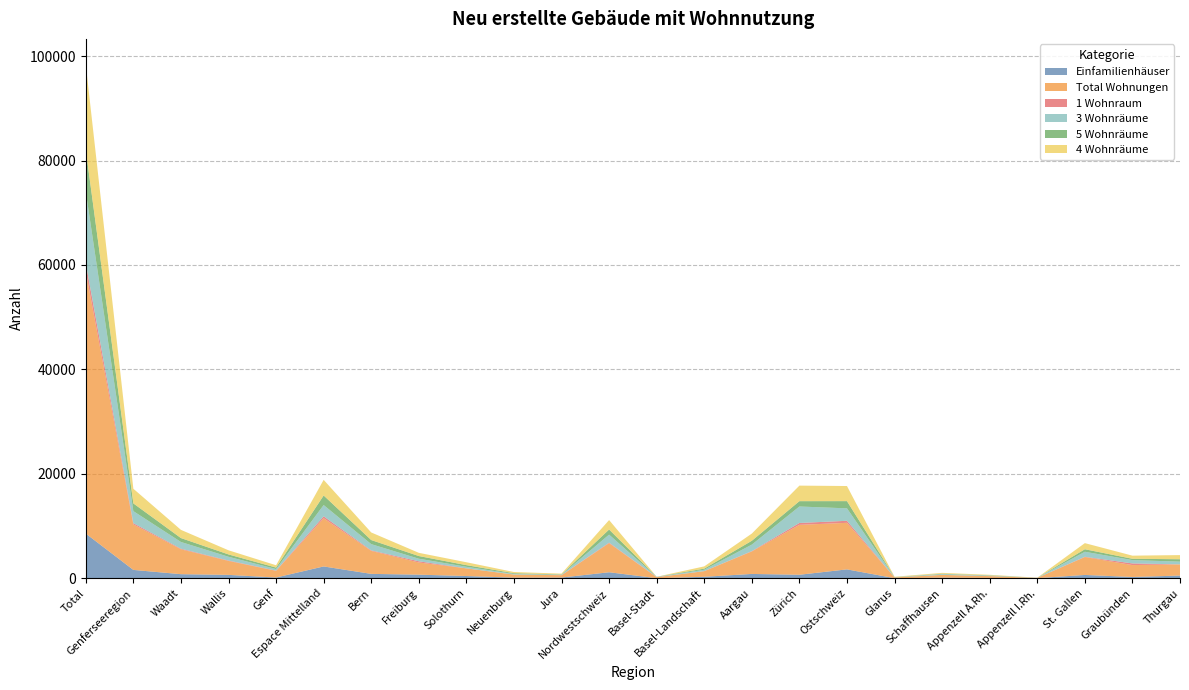

Reading left to right, extract all data points from this chart.

Einfamilienhäuser: 8567	1613	796	662	155	2276	853	702	442	128	151	1164	26	297	841	685	1715	32	137	77	33	649	257	530
Total Wohnungen: 50166	8711	4762	2668	1281	9229	4397	2334	1464	590	444	5565	181	1077	4307	9557	8913	142	519	348	56	3426	2280	2142
1 Wohnraum: 1588	241	116	78	47	368	102	228	7	7	24	103	27	11	65	362	389	0	3	8	0	55	318	5
3 Wohnräume: 13721	2304	1286	720	298	2161	1195	492	299	113	62	1535	33	260	1242	3149	2383	32	151	83	7	957	634	519
5 Wohnräume: 7983	1478	751	450	277	1829	783	514	312	144	76	980	29	214	737	1023	1382	32	77	65	13	481	255	459
4 Wohnräume: 16341	2808	1570	790	448	2993	1453	614	556	227	143	1812	4	431	1377	2975	2892	62	159	96	10	1172	598	795